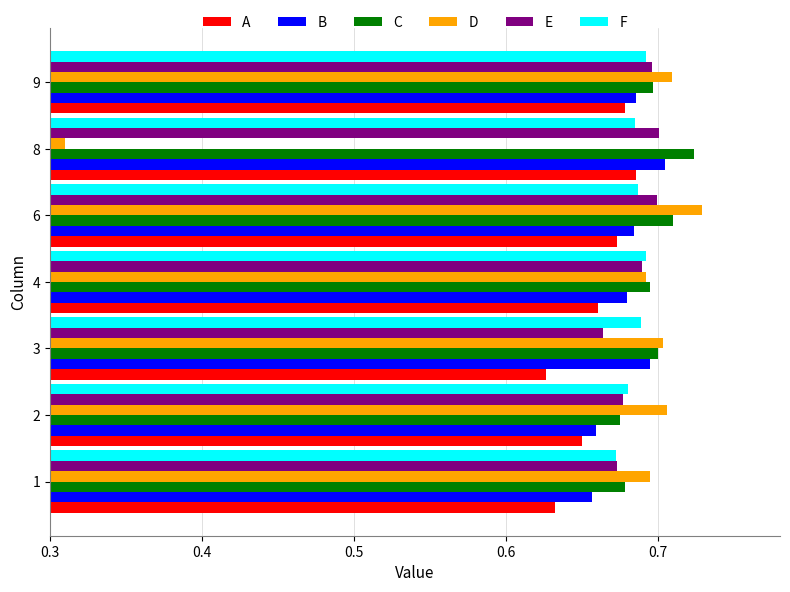

Which series has the widest spread of values?

D